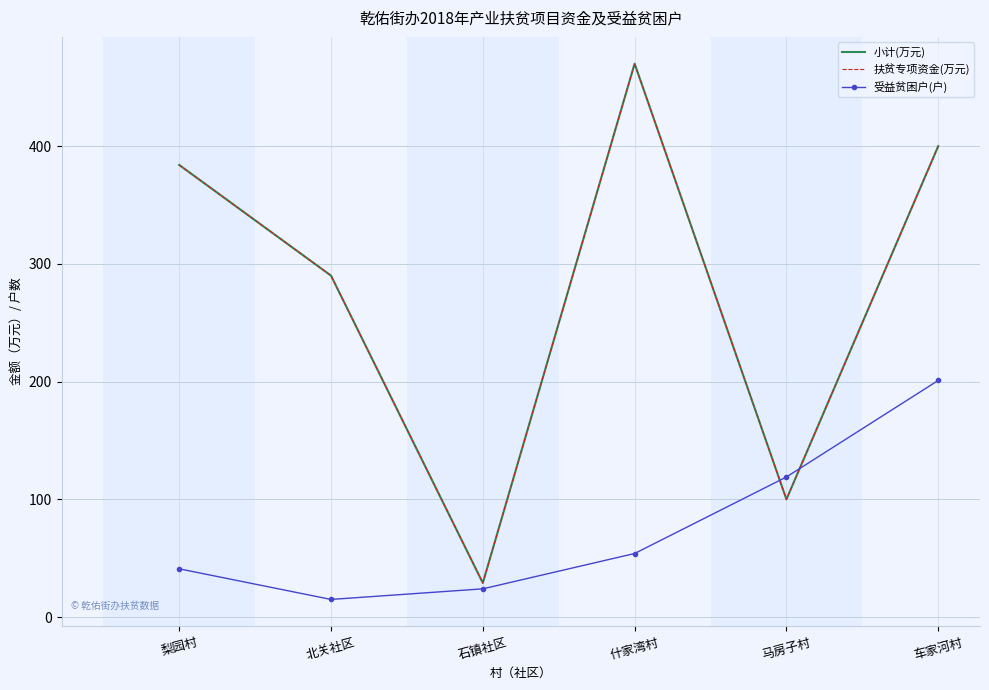

Which category has the highest value in the 受益贫困户(户) series?

车家河村